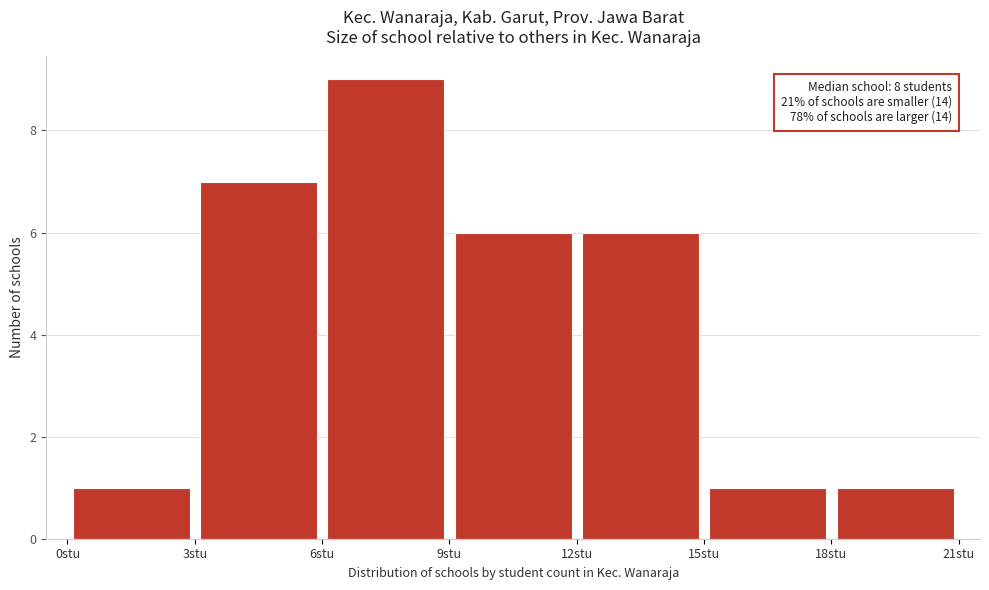

Which range on the x-axis has the tallest bar?

6 to 9